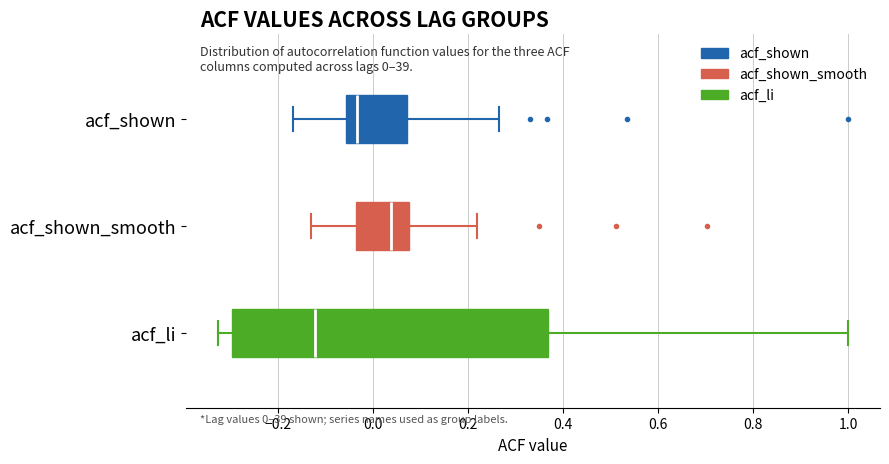

Where does the median line of the box for acf_shown_smooth sit on the x-axis? The values are not printed on the chart, so give them approximately, as read against the axis.

0.04